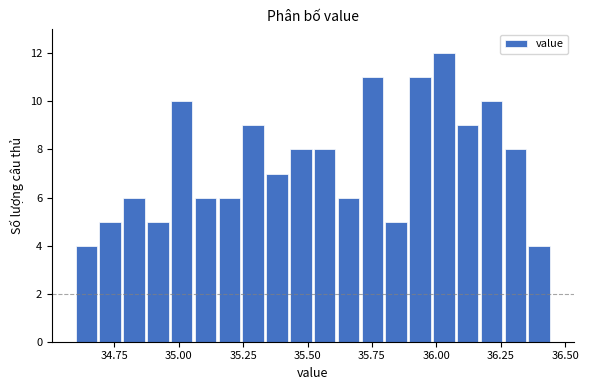

Around what value on the x-axis is the tallest bar? Give the approximate position of its centre, as read against the axis.

36.05